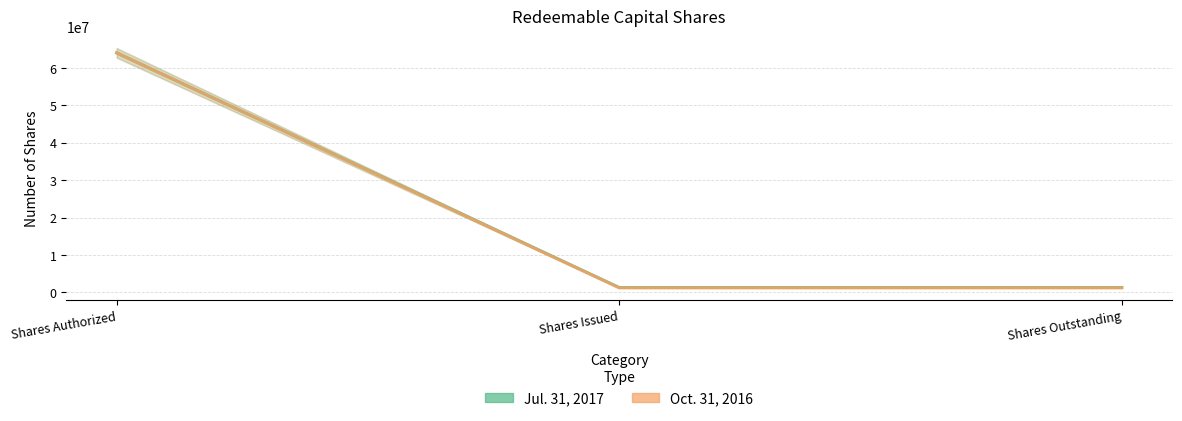

Rank the series by their average value, from lowest to highest.

Oct. 31, 2016, Jul. 31, 2017